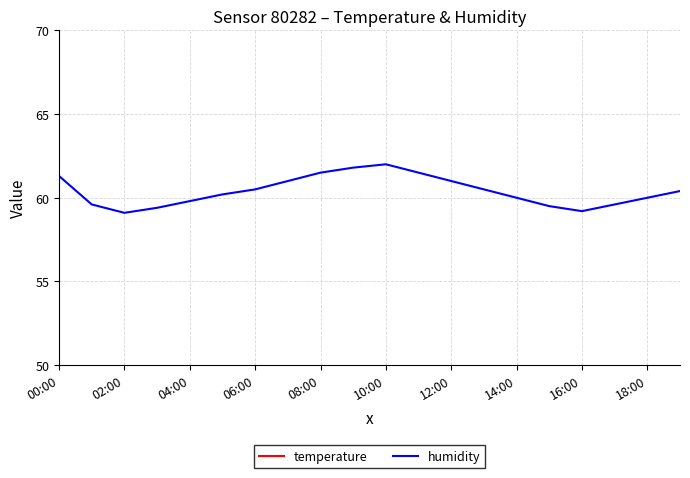

True or false: humidity has a value of 61.5 at 08:00.

True